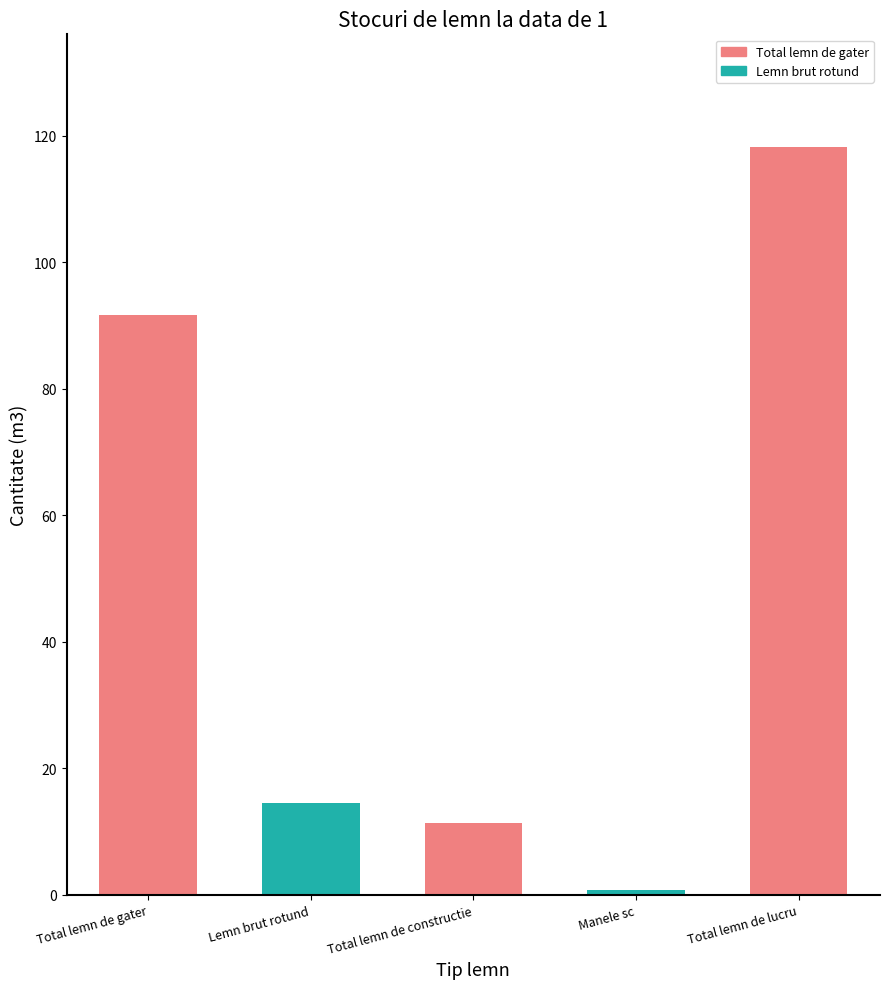

Rank the categories by value from lowest to highest.

Manele sc, Total lemn de constructie, Lemn brut rotund, Total lemn de gater, Total lemn de lucru